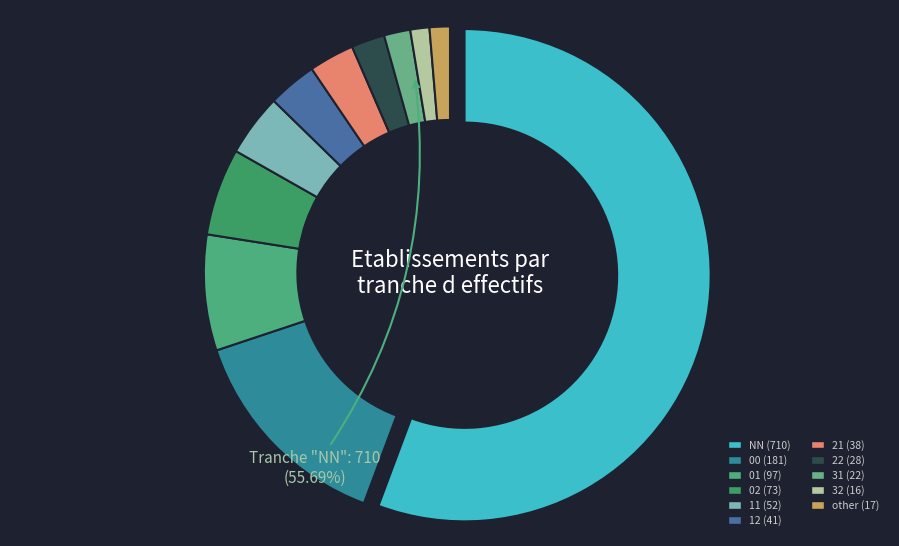

What is the total percentage of NN and 32?

56.9%